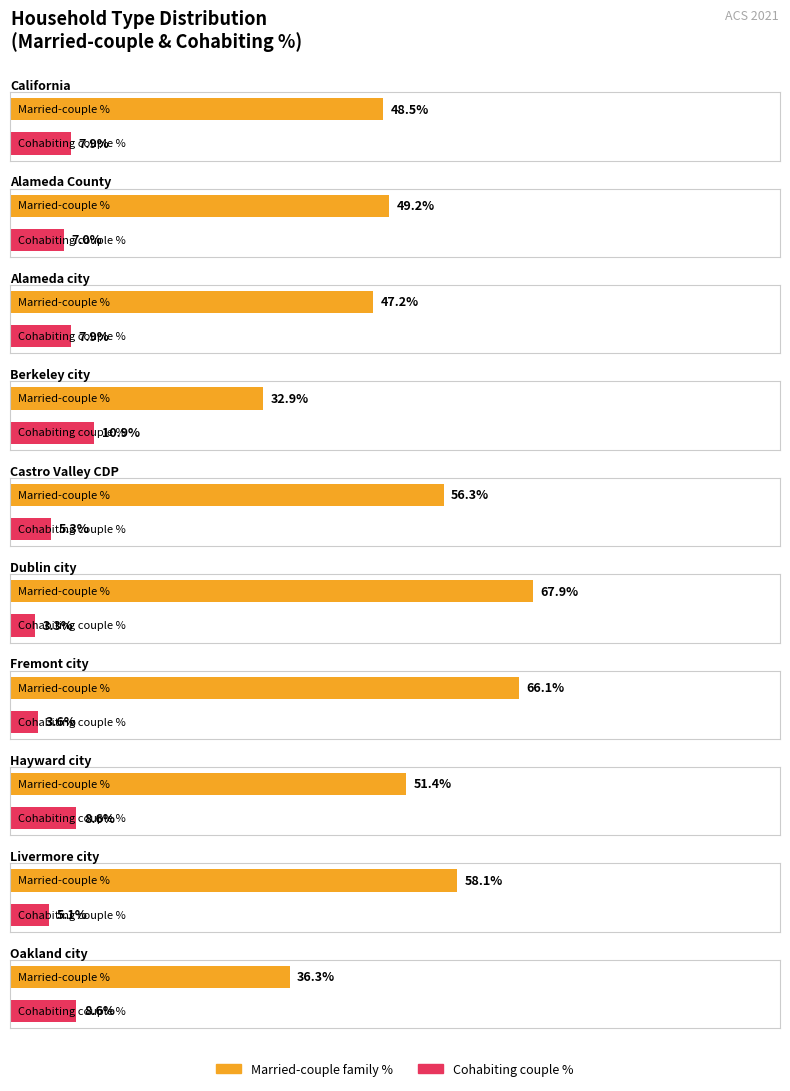

How many bars are there in total?

20